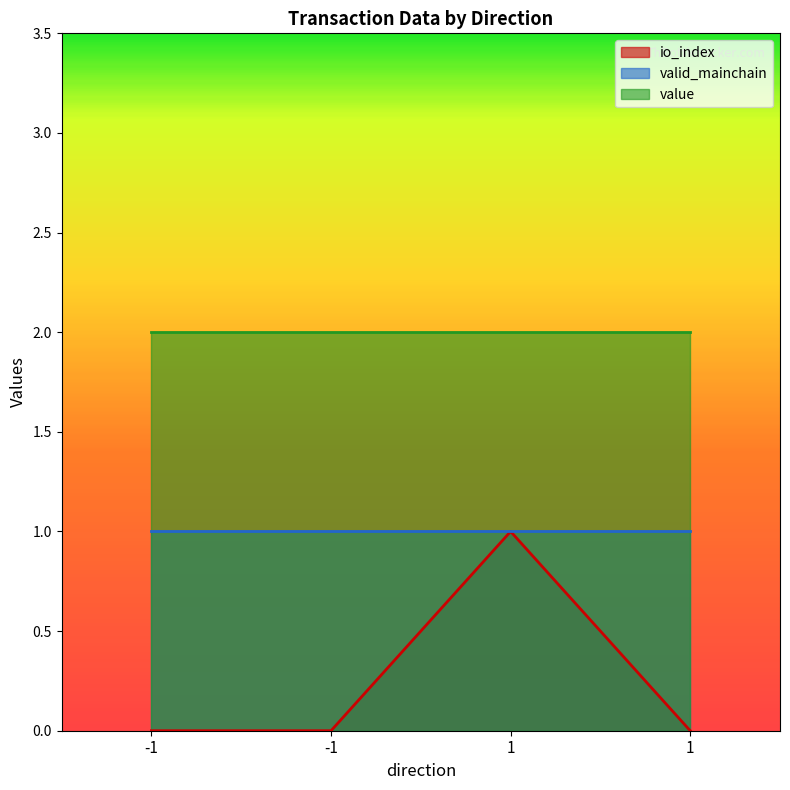

True or false: valid_mainchain has a value of 0.6 at -1.

False